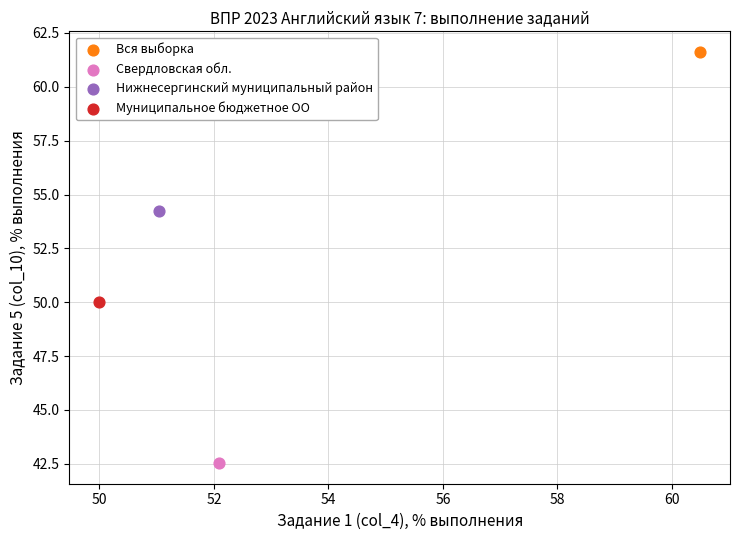

What are all the series names shown in the legend?

Вся выборка, Свердловская обл., Нижнесергинский муниципальный район, Муниципальное бюджетное ОО